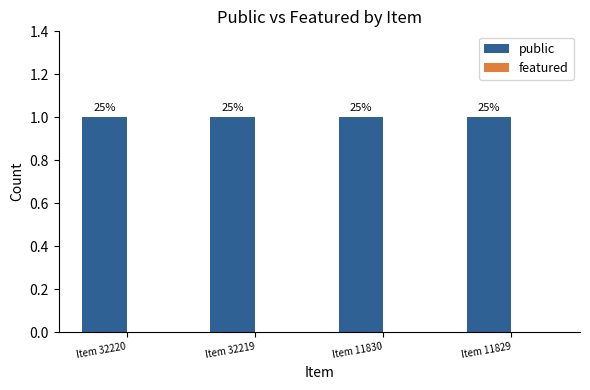

Which series has the largest total across all categories?

public